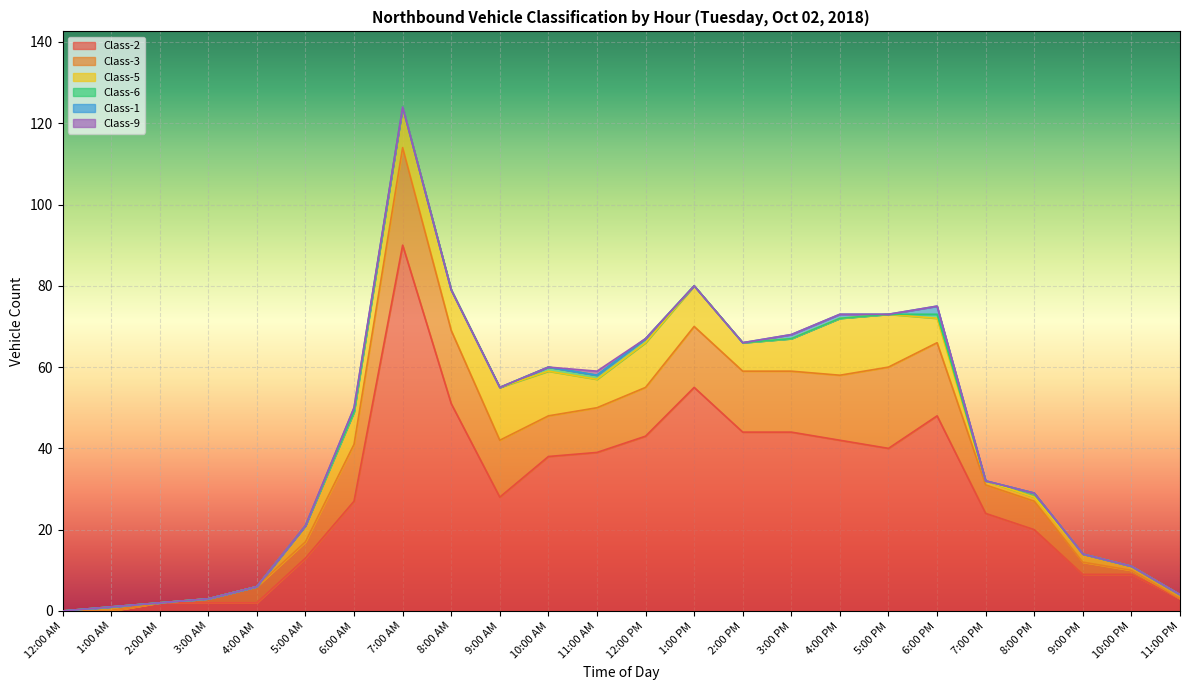

Reading left to right, transcribe all the data shown in this chart.

Class-2: 12:00 AM=0	1:00 AM=0	2:00 AM=2	3:00 AM=2	4:00 AM=2	5:00 AM=13	6:00 AM=27	7:00 AM=90	8:00 AM=51	9:00 AM=28	10:00 AM=38	11:00 AM=39	12:00 PM=43	1:00 PM=55	2:00 PM=44	3:00 PM=44	4:00 PM=42	5:00 PM=40	6:00 PM=48	7:00 PM=24	8:00 PM=20	9:00 PM=9	10:00 PM=9	11:00 PM=3
Class-3: 12:00 AM=0	1:00 AM=0	2:00 AM=0	3:00 AM=1	4:00 AM=4	5:00 AM=4	6:00 AM=14	7:00 AM=24	8:00 AM=18	9:00 AM=14	10:00 AM=10	11:00 AM=11	12:00 PM=12	1:00 PM=15	2:00 PM=15	3:00 PM=15	4:00 PM=16	5:00 PM=20	6:00 PM=18	7:00 PM=7	8:00 PM=7	9:00 PM=3	10:00 PM=1	11:00 PM=0
Class-5: 12:00 AM=0	1:00 AM=1	2:00 AM=0	3:00 AM=0	4:00 AM=0	5:00 AM=4	6:00 AM=8	7:00 AM=10	8:00 AM=10	9:00 AM=13	10:00 AM=11	11:00 AM=7	12:00 PM=11	1:00 PM=10	2:00 PM=7	3:00 PM=8	4:00 PM=14	5:00 PM=13	6:00 PM=6	7:00 PM=1	8:00 PM=1	9:00 PM=2	10:00 PM=1	11:00 PM=1
Class-6: 12:00 AM=0	1:00 AM=0	2:00 AM=0	3:00 AM=0	4:00 AM=0	5:00 AM=0	6:00 AM=0	7:00 AM=0	8:00 AM=0	9:00 AM=0	10:00 AM=1	11:00 AM=1	12:00 PM=1	1:00 PM=0	2:00 PM=0	3:00 PM=0	4:00 PM=0	5:00 PM=0	6:00 PM=1	7:00 PM=0	8:00 PM=1	9:00 PM=0	10:00 PM=0	11:00 PM=0
Class-1: 12:00 AM=0	1:00 AM=0	2:00 AM=0	3:00 AM=0	4:00 AM=0	5:00 AM=0	6:00 AM=1	7:00 AM=0	8:00 AM=0	9:00 AM=0	10:00 AM=0	11:00 AM=0	12:00 PM=0	1:00 PM=0	2:00 PM=0	3:00 PM=1	4:00 PM=1	5:00 PM=0	6:00 PM=2	7:00 PM=0	8:00 PM=0	9:00 PM=0	10:00 PM=0	11:00 PM=0
Class-9: 12:00 AM=0	1:00 AM=0	2:00 AM=0	3:00 AM=0	4:00 AM=0	5:00 AM=0	6:00 AM=0	7:00 AM=0	8:00 AM=0	9:00 AM=0	10:00 AM=0	11:00 AM=1	12:00 PM=0	1:00 PM=0	2:00 PM=0	3:00 PM=0	4:00 PM=0	5:00 PM=0	6:00 PM=0	7:00 PM=0	8:00 PM=0	9:00 PM=0	10:00 PM=0	11:00 PM=0